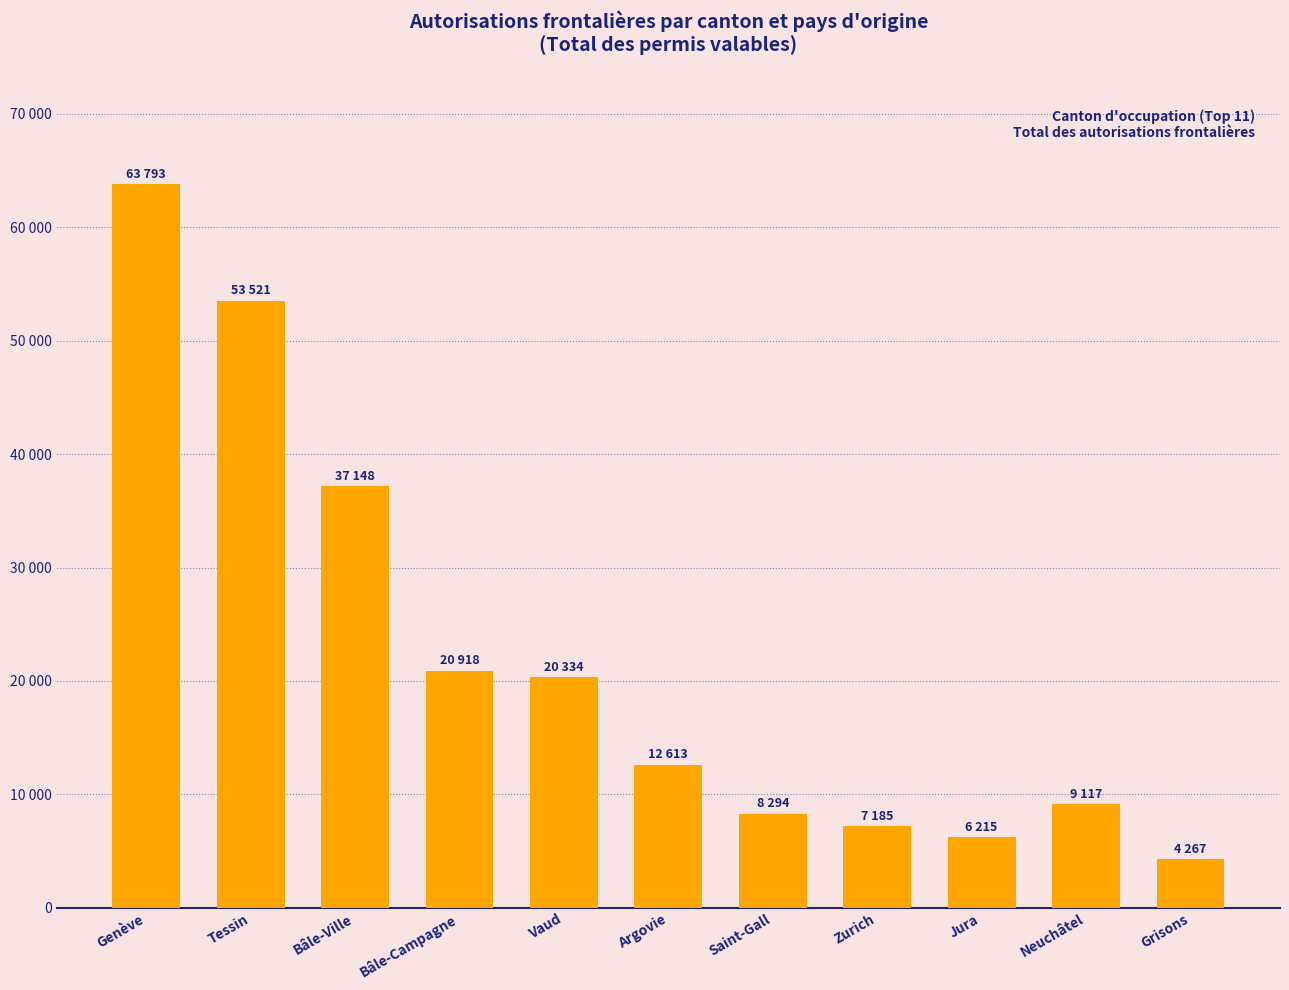

Does the chart contain any negative values?

No